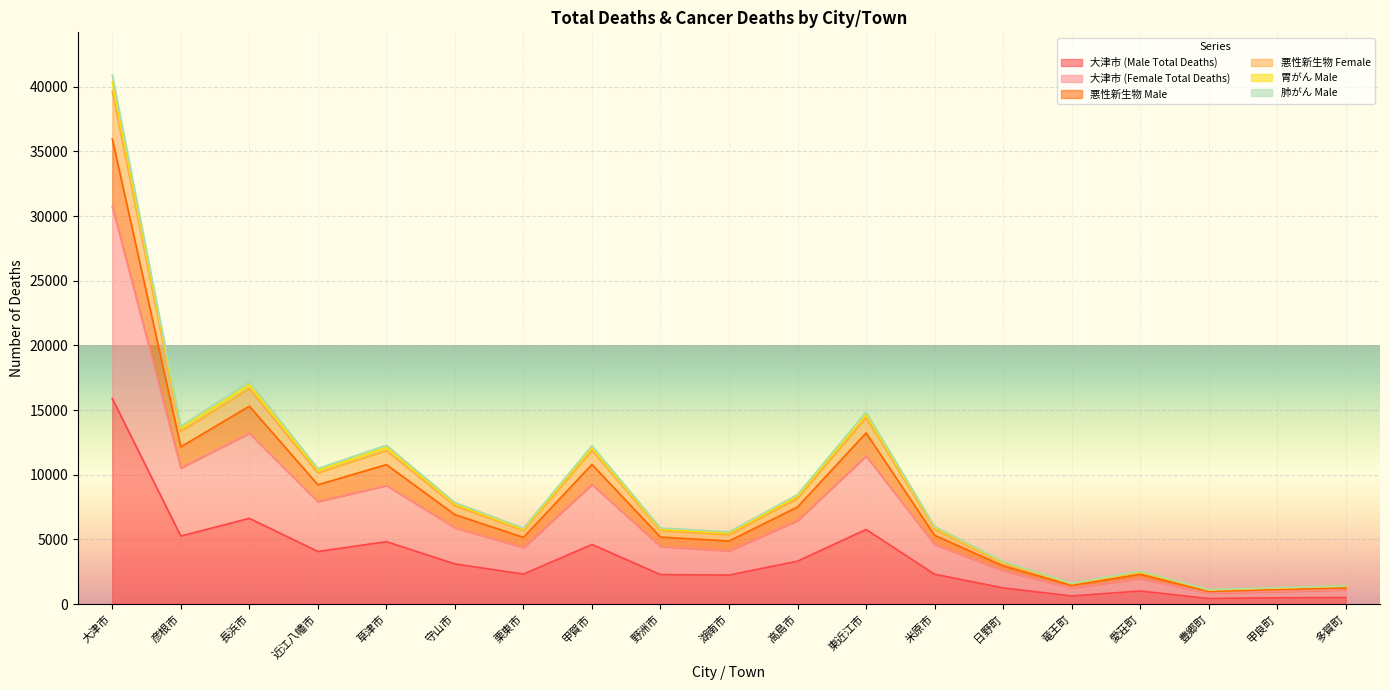

At which label is 大津市 (Male Total Deaths) closest to 8158?

長浜市